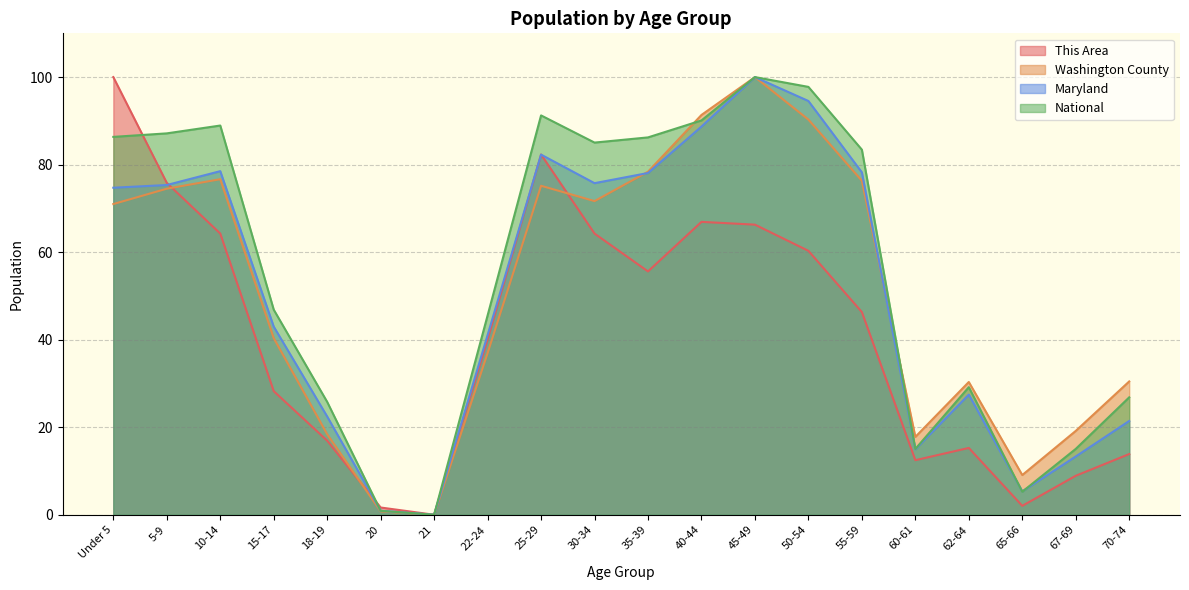

How many intersections are there between National and Washington County?

2